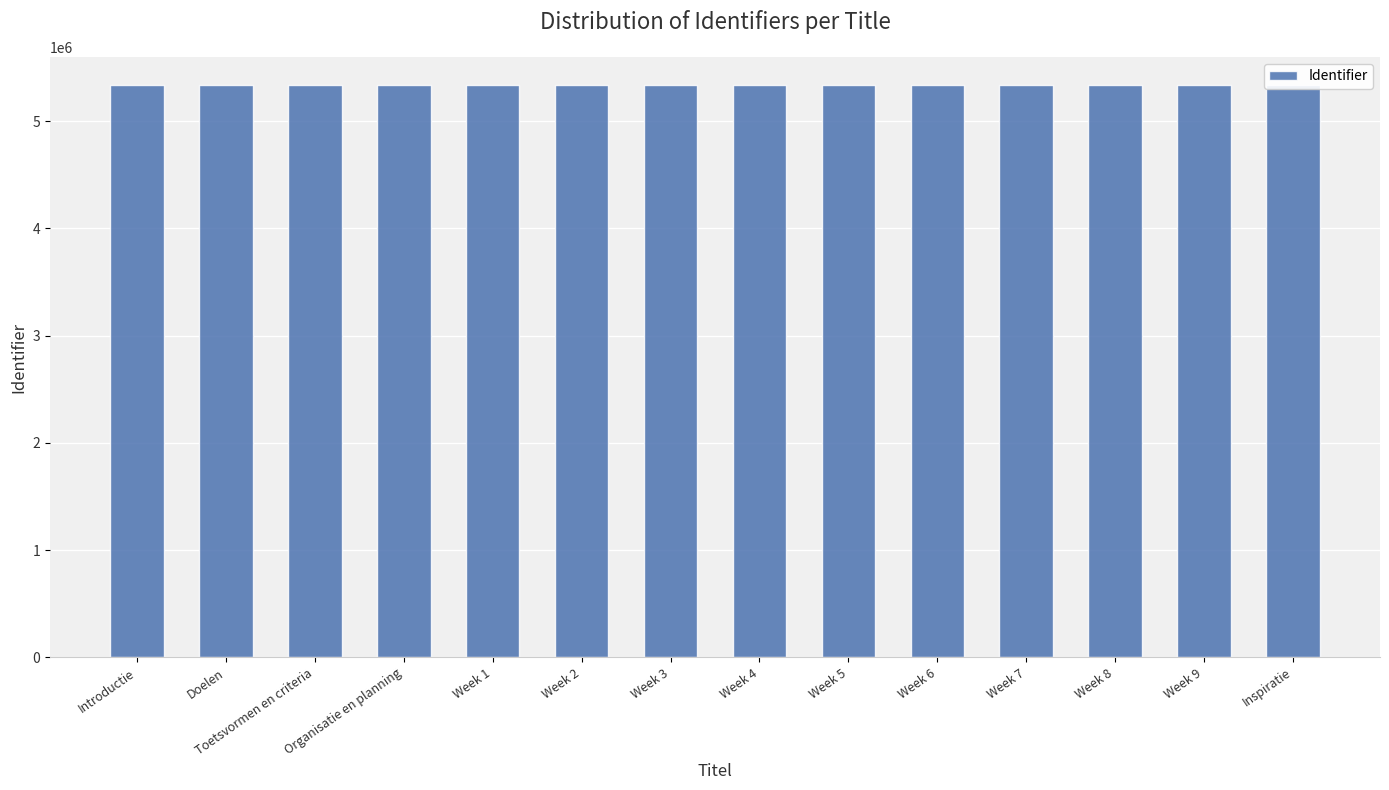

What is the difference between the values at Week 3 and Week 7?

8